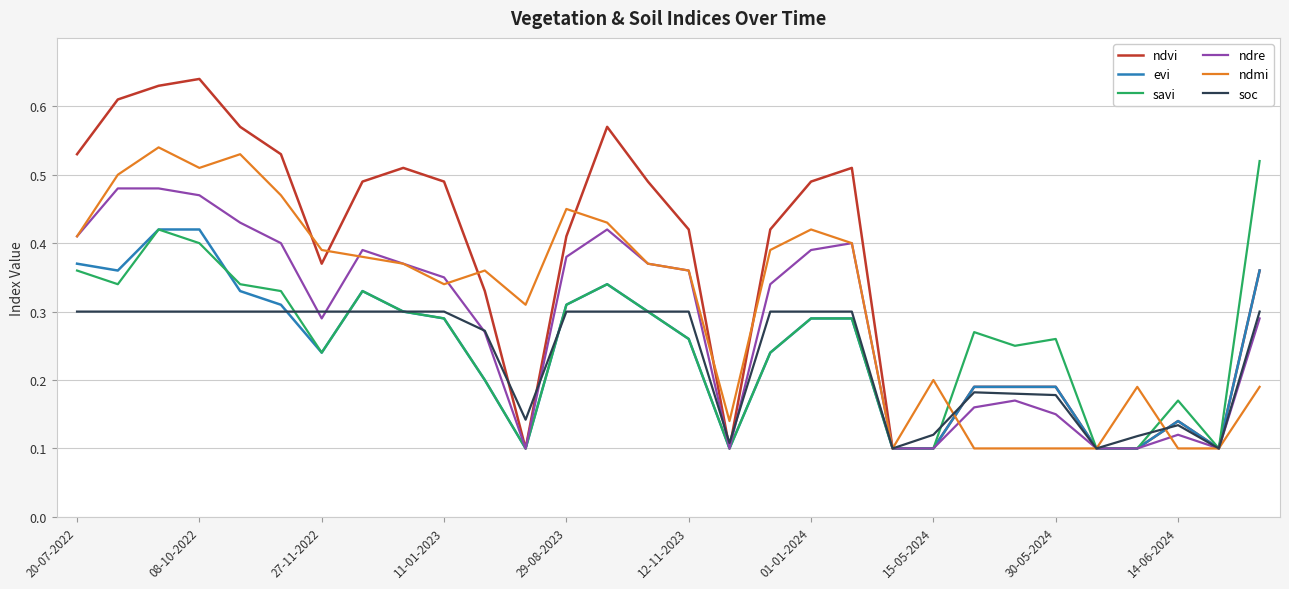

True or false: ndvi has more than 0 points higher than both neighbors.

True